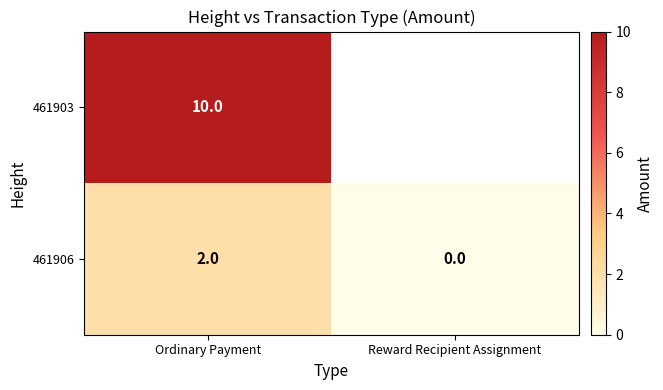

Is the value of 461903 at Ordinary Payment greater than the value of 461906 at Reward Recipient Assignment?

Yes